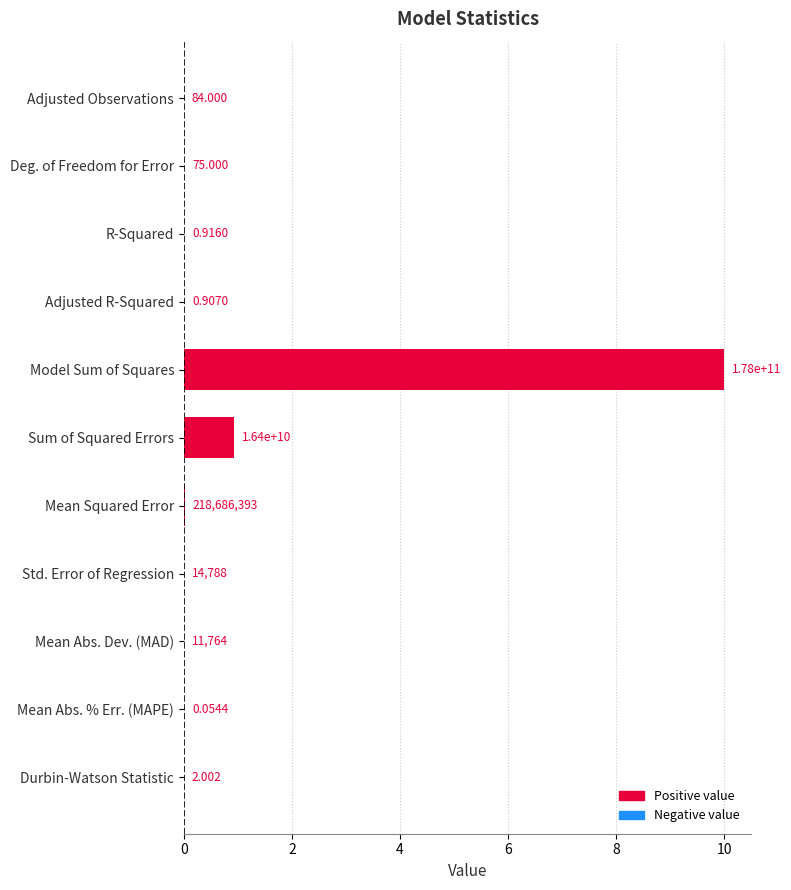

Are the bars horizontal?

Yes